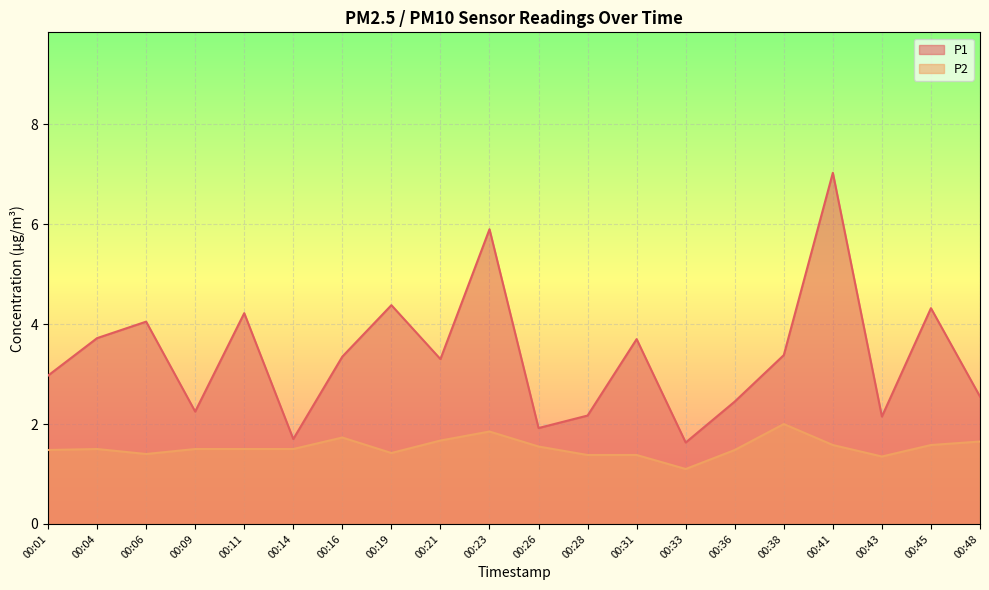

Rank the series by their maximum value, from highest to lowest.

P1, P2